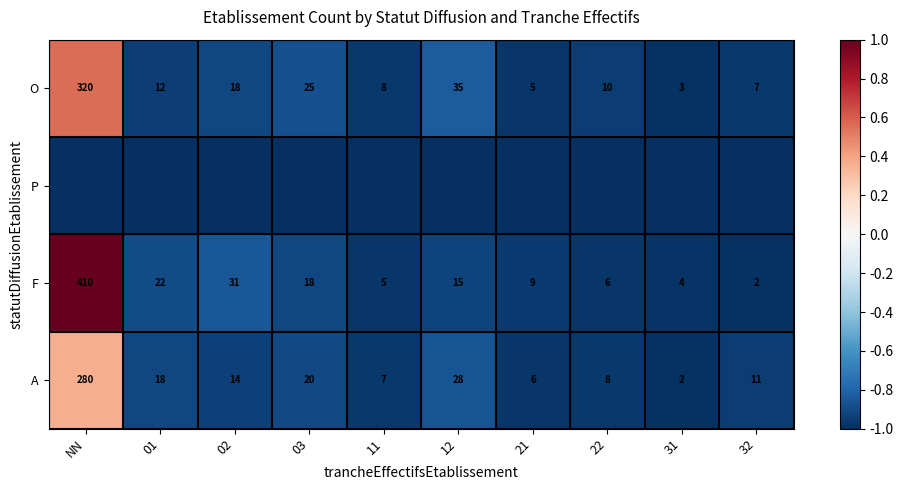

What is the average value of the A series?

39